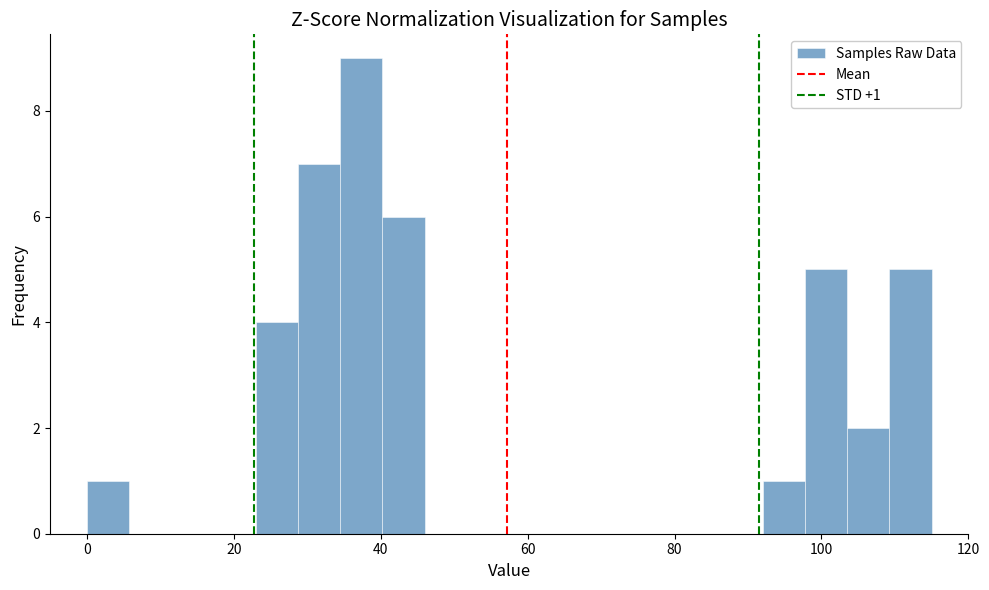

Read against the x-axis, roughly where is the centre of the tallest bar?

38